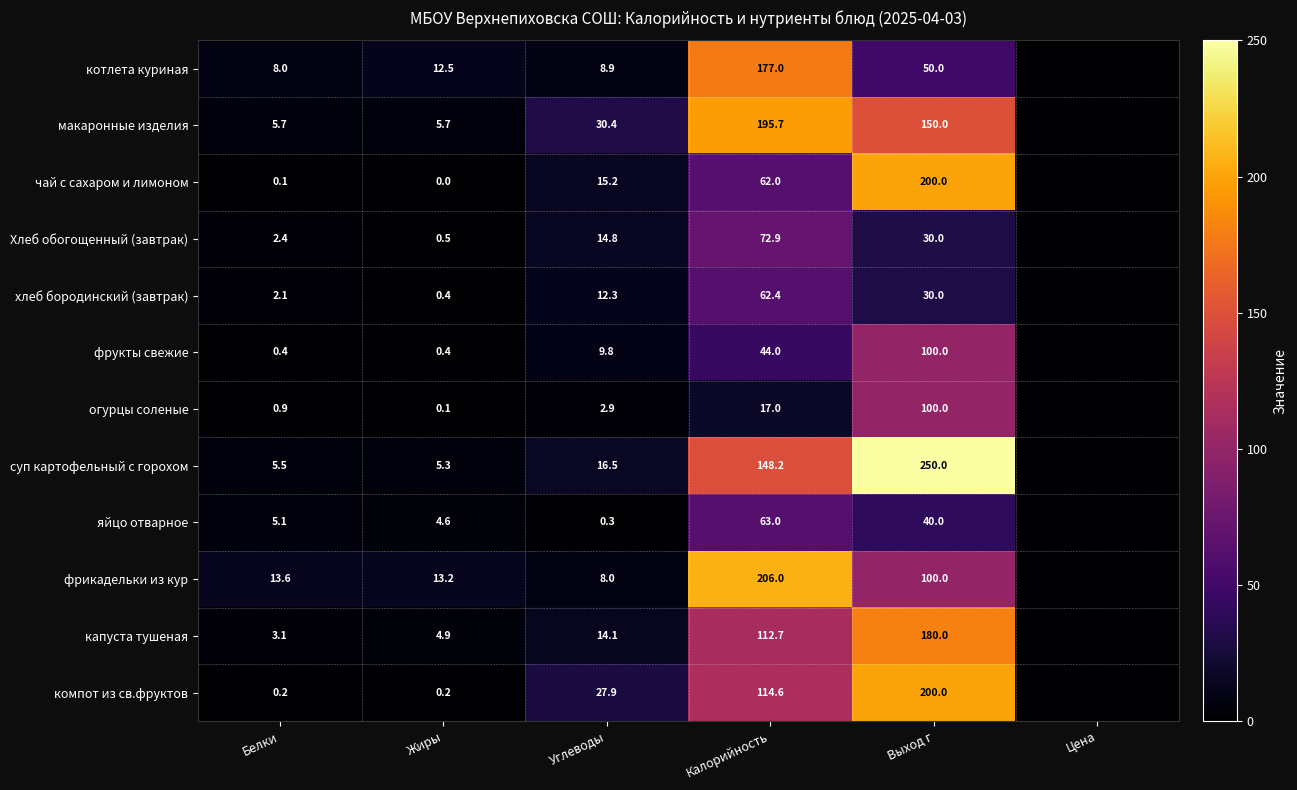

What is the sum of all котлета куриная values?

256.4